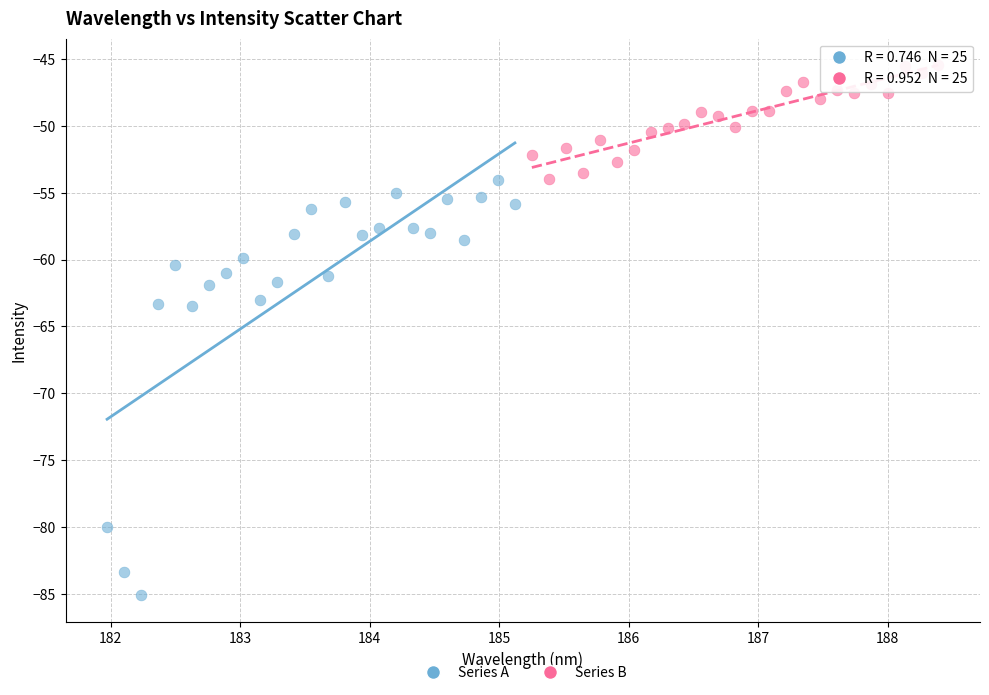

Which series reaches the maximum Y coordinate?

Series B